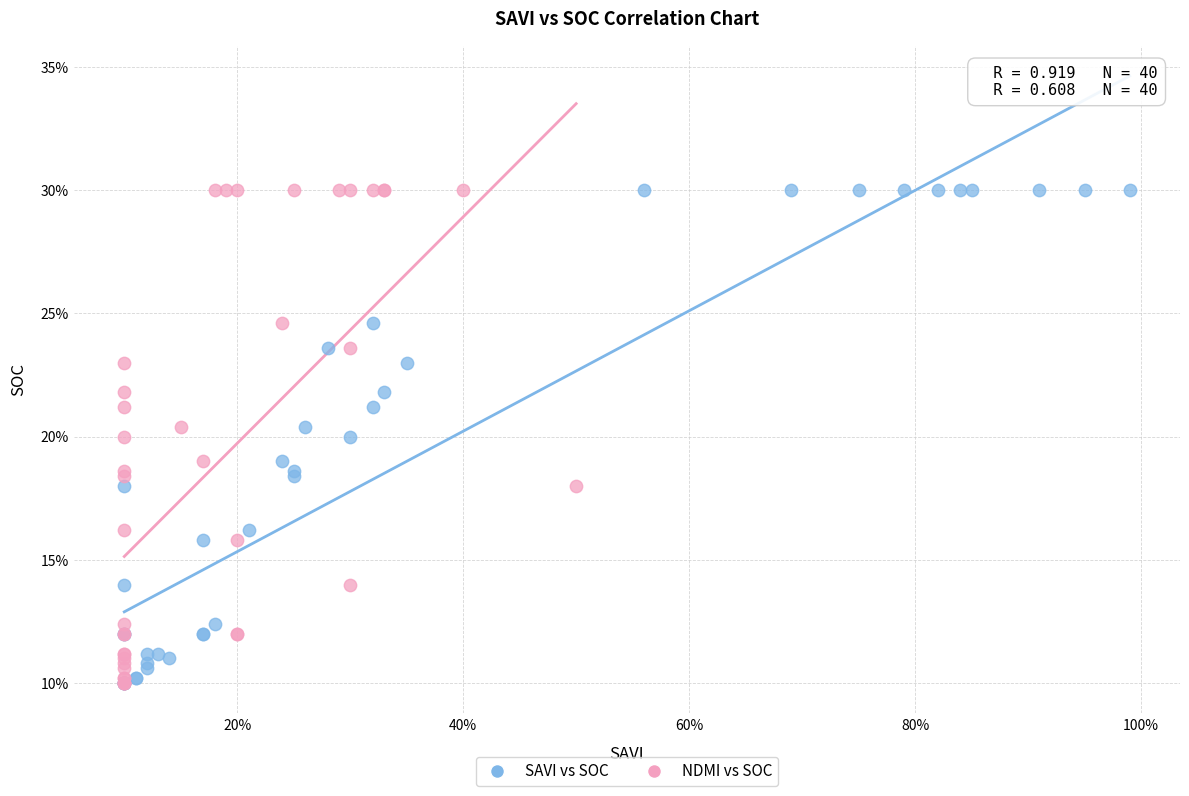

What are all the series names shown in the legend?

SAVI vs SOC, NDMI vs SOC